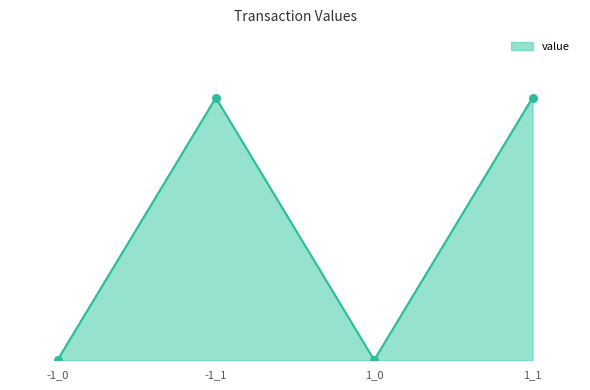

What is the change in value from -1_1 to 1_0?

-49.3